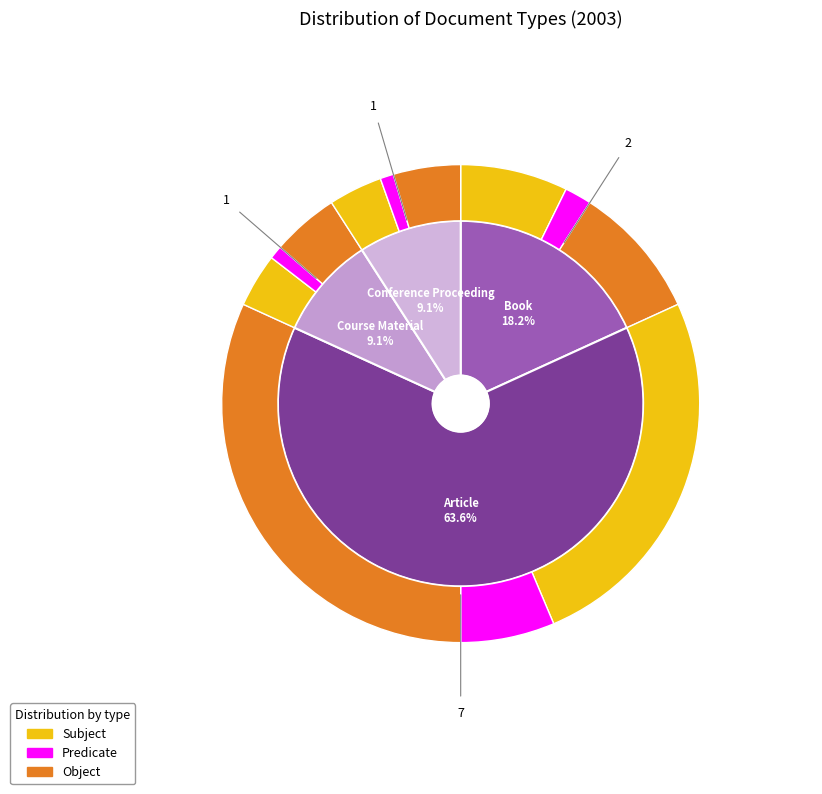

What is the majority slice?

Article